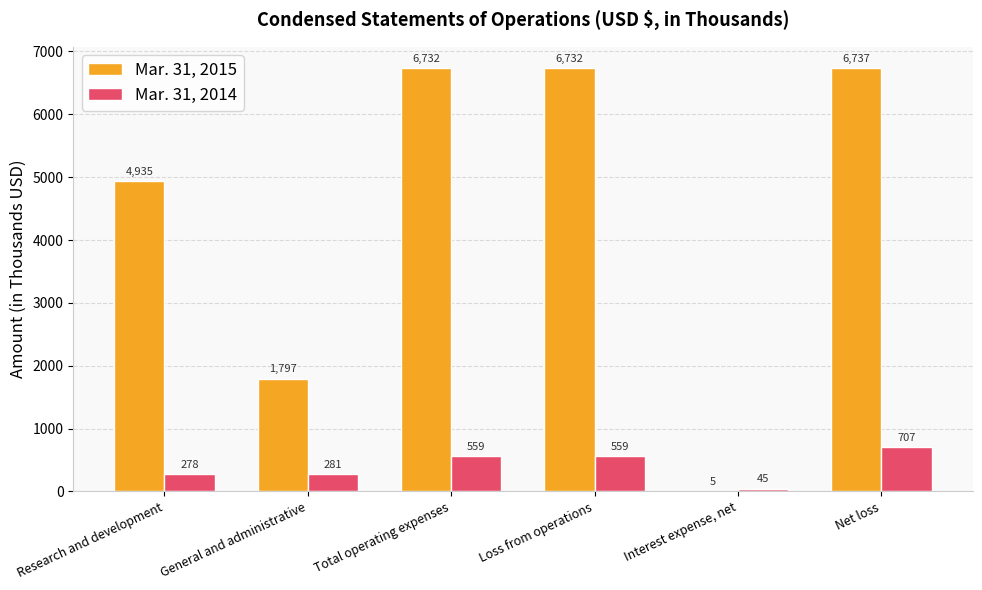

What is the sum of all Mar. 31, 2015 values?

26938